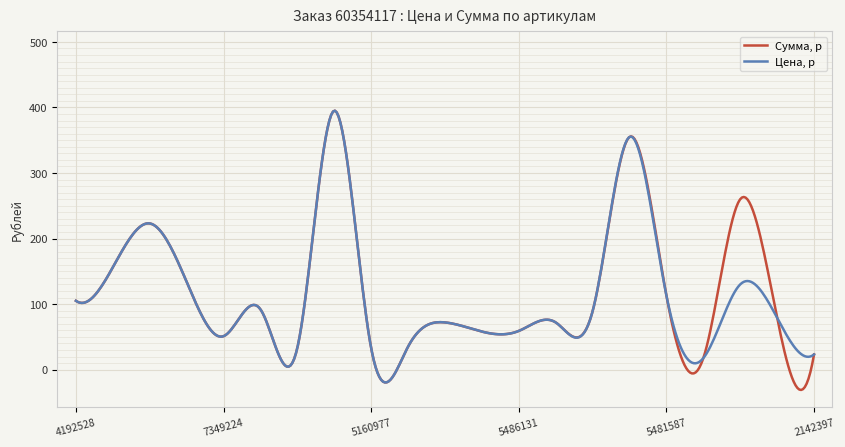

What is the smallest value displayed?

-31.0